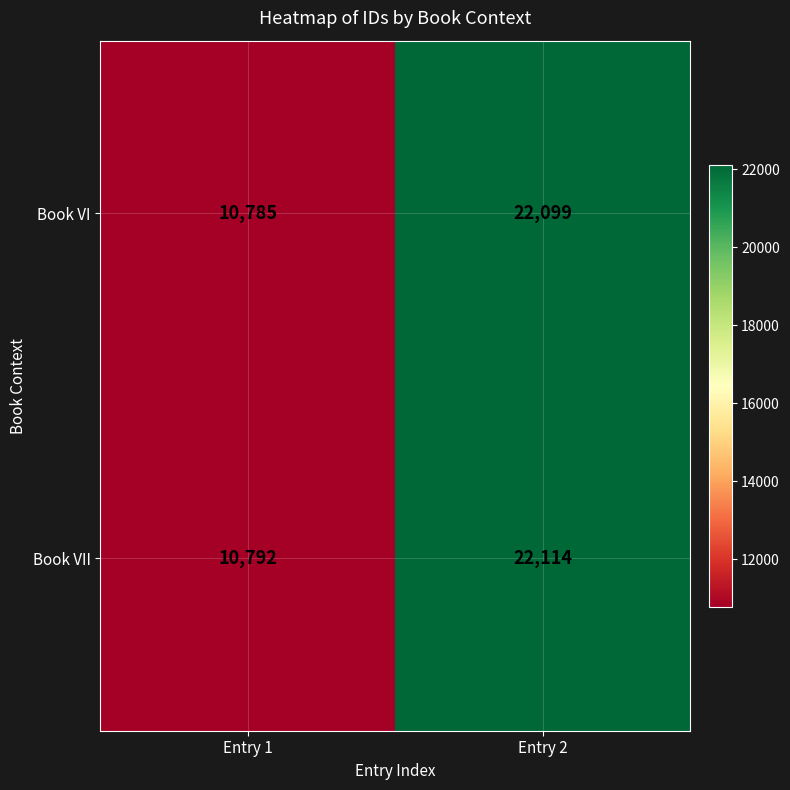

At which label is Book VI closest to 16442?

Entry 1